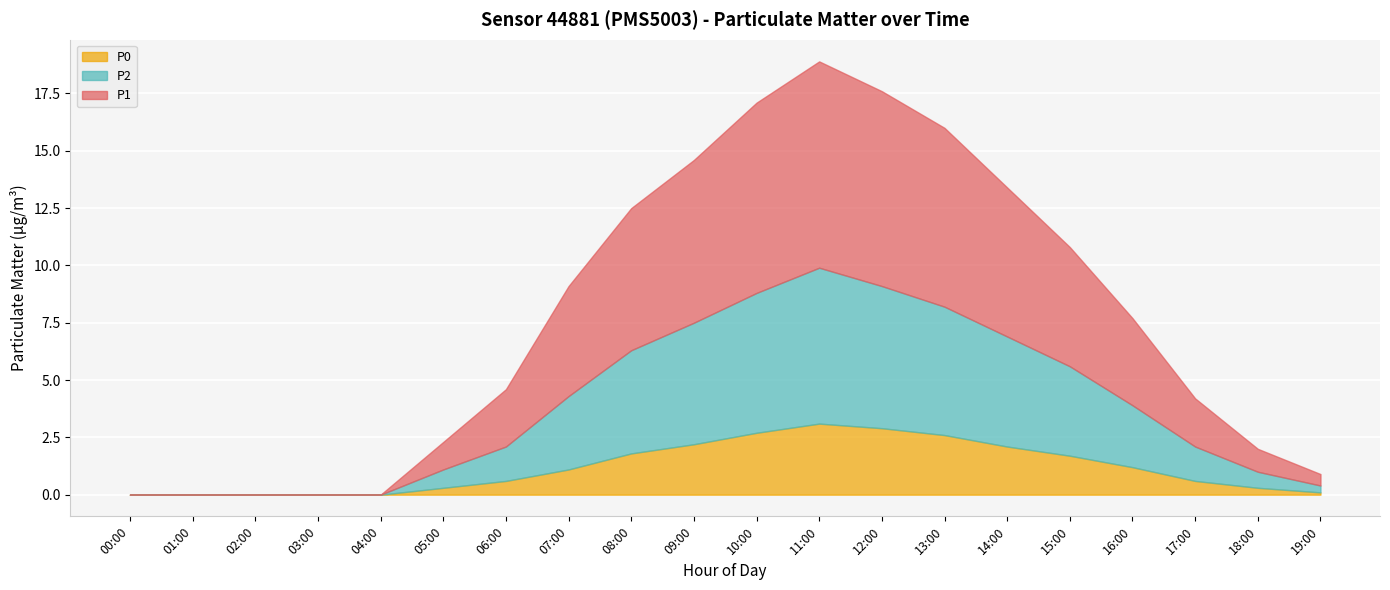

True or false: P2 has a value of 2.5 at 09:00.

False